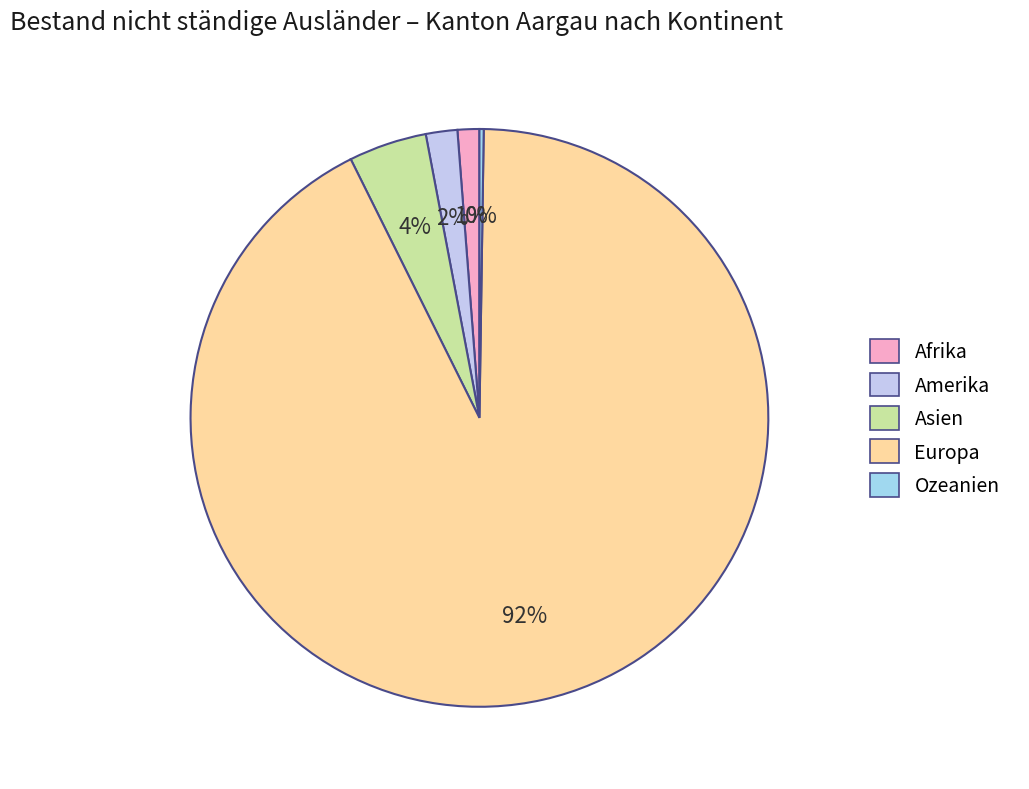

What is the change in value from Europa to Ozeanien?

-2722